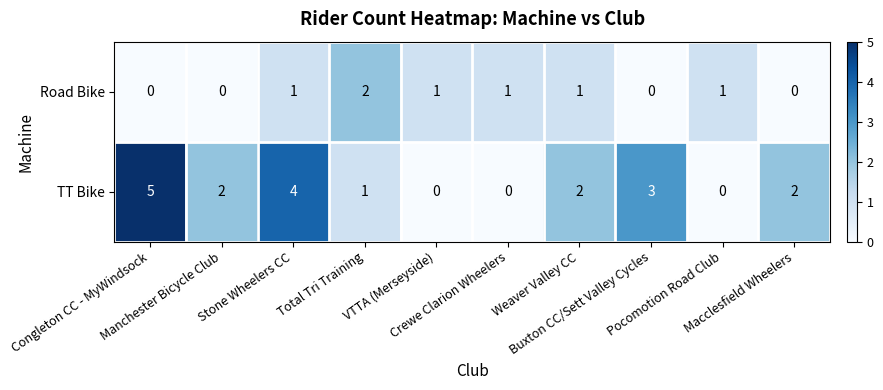

Which series has the largest total across all categories?

TT Bike